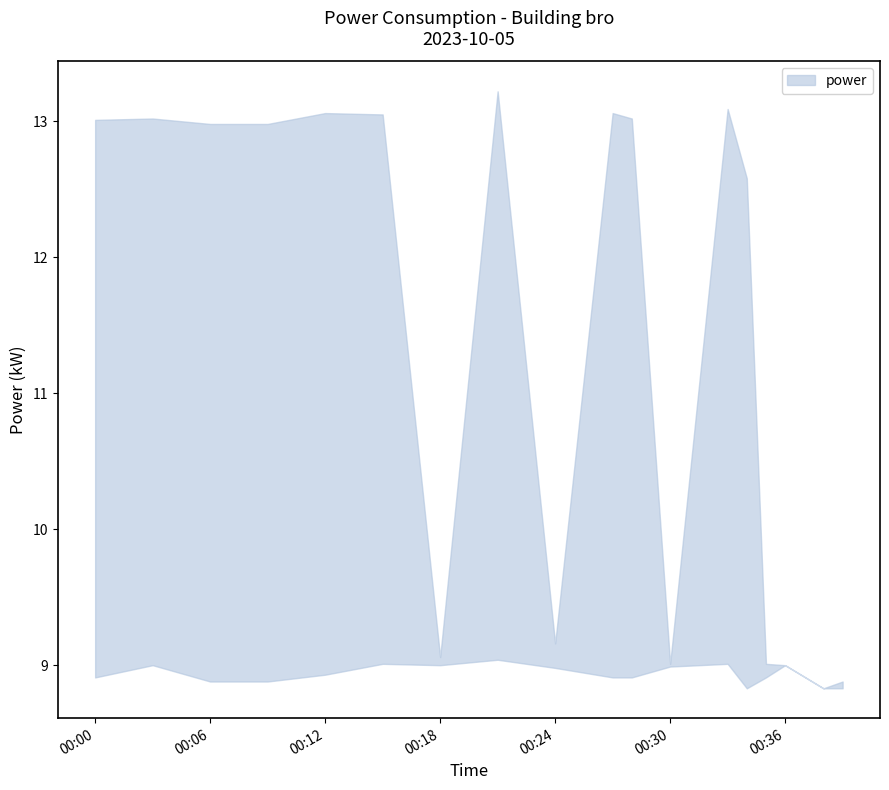

What is the difference between the highest and lowest values at 2023-10-05T00:06:00?

4.1